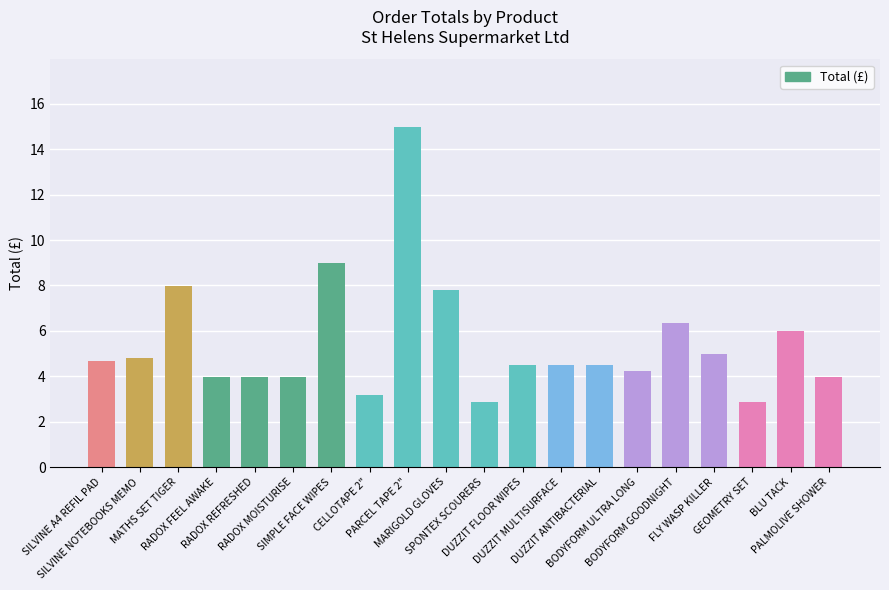

How many bars are there in total?

20